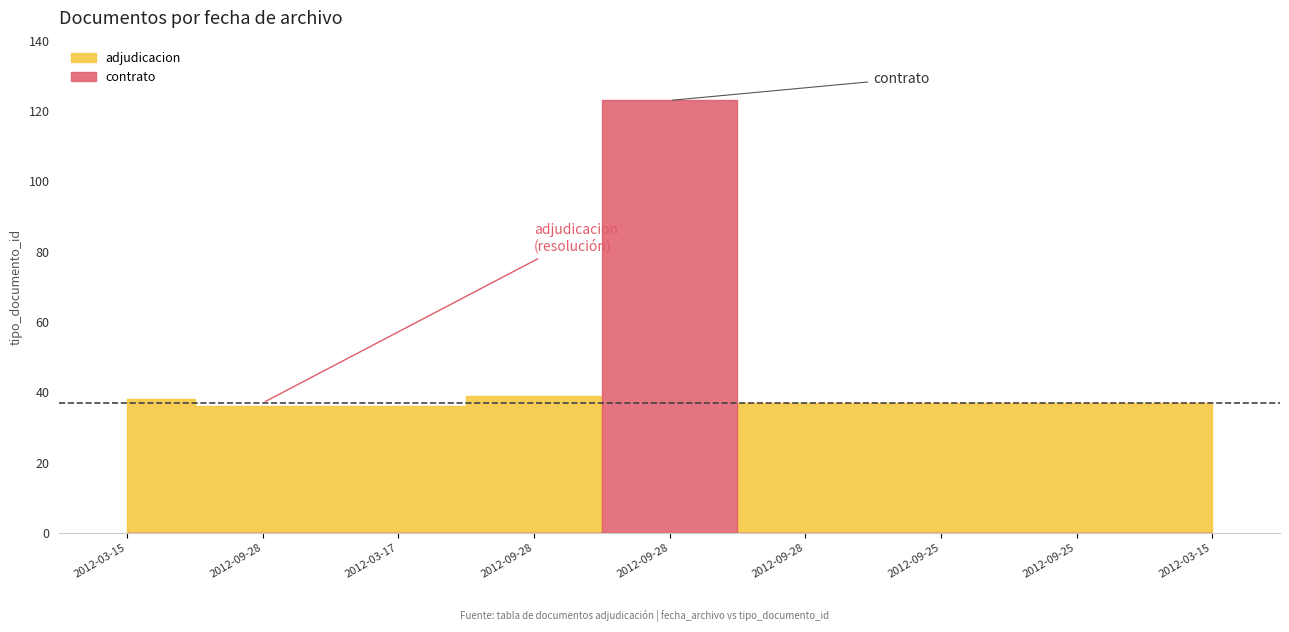

What is the label of the 5th point from the left?

2012-09-28